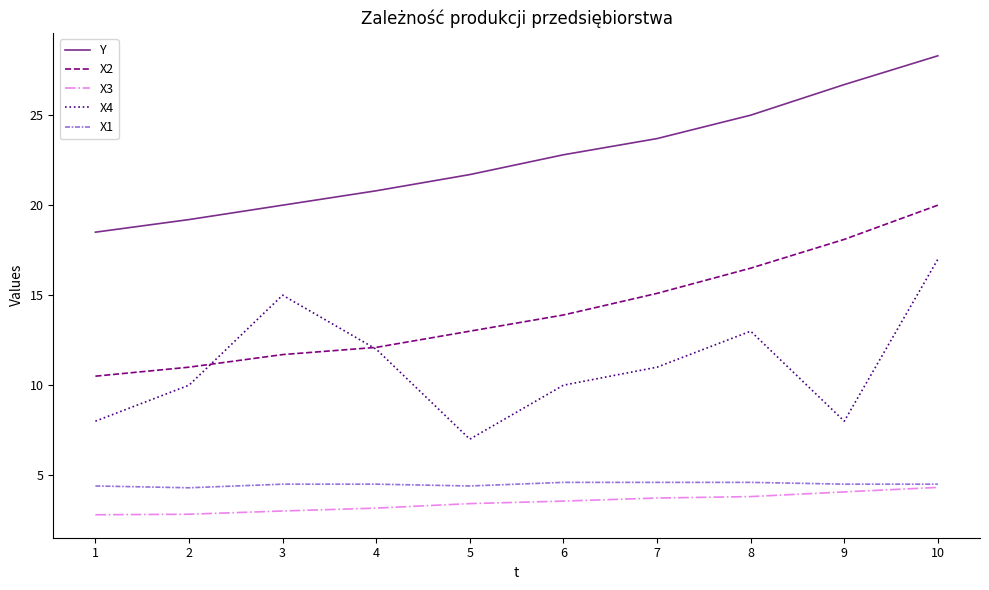

True or false: X2 and X4 cross at least once.

True